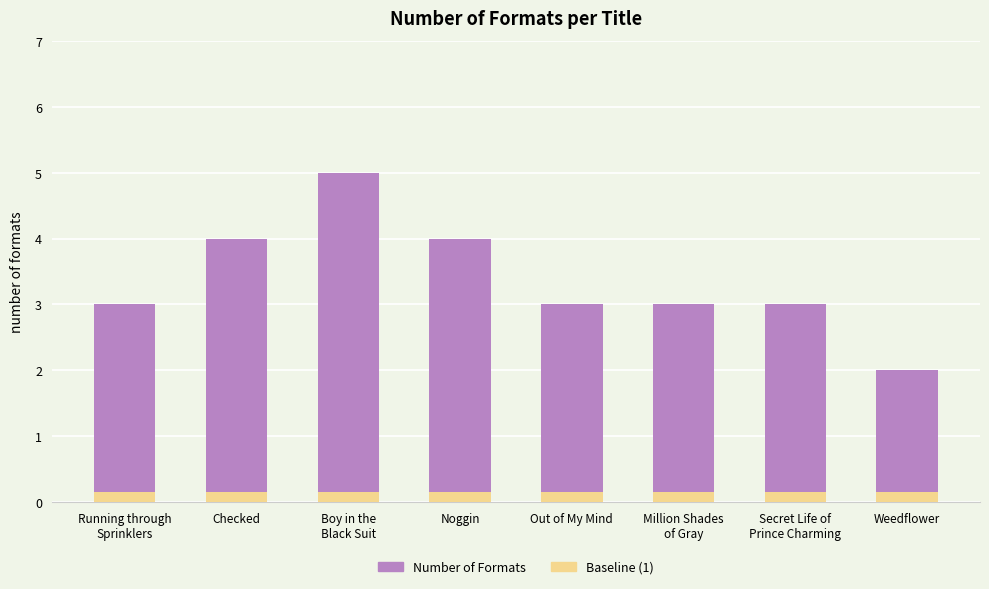

The value of Baseline at Noggin is 0.0. True or false?

False